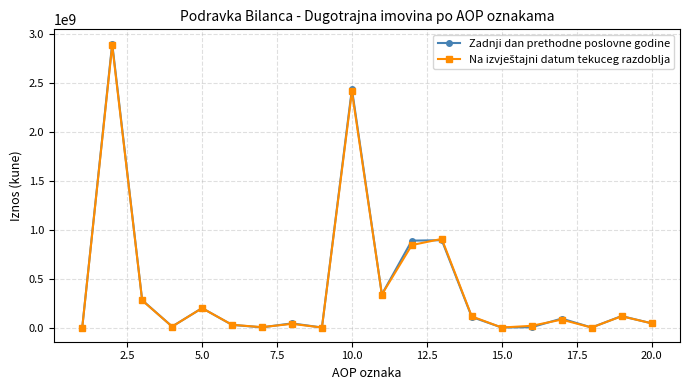

Which series has the largest range (max minus min)?

Zadnji dan prethodne poslovne godine